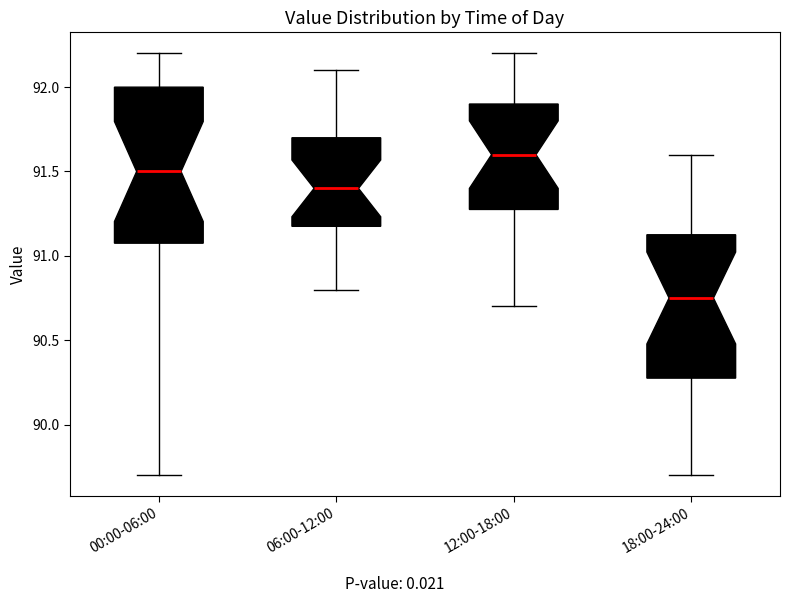

Reading left to right, read every box against the y-axis: the position of its median line, the range the box covers, and the ends of its whiskers. The values are not printed on the chart, so give them approximately, as read against the axis.

00:00-06:00: median 91.50, box 91.10 to 92.00, whiskers 89.70 to 92.20
06:00-12:00: median 91.40, box 91.20 to 91.70, whiskers 90.80 to 92.10
12:00-18:00: median 91.60, box 91.30 to 91.90, whiskers 90.70 to 92.20
18:00-24:00: median 90.75, box 90.30 to 91.15, whiskers 89.70 to 91.60